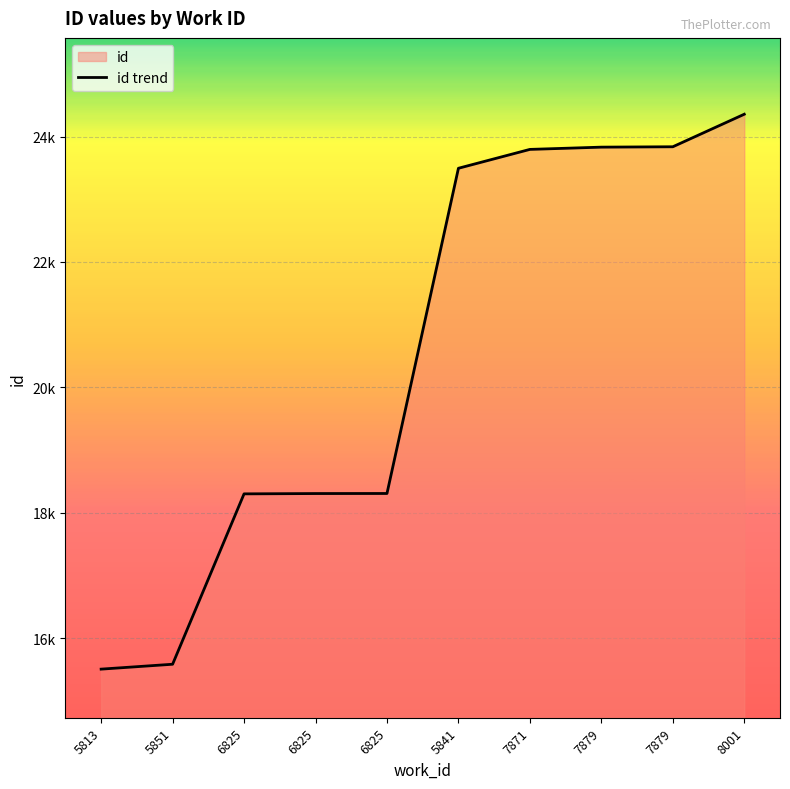

List the labels in order of value, largest first.

8001, 7879, 7879, 7871, 5841, 6825, 6825, 6825, 5851, 5813